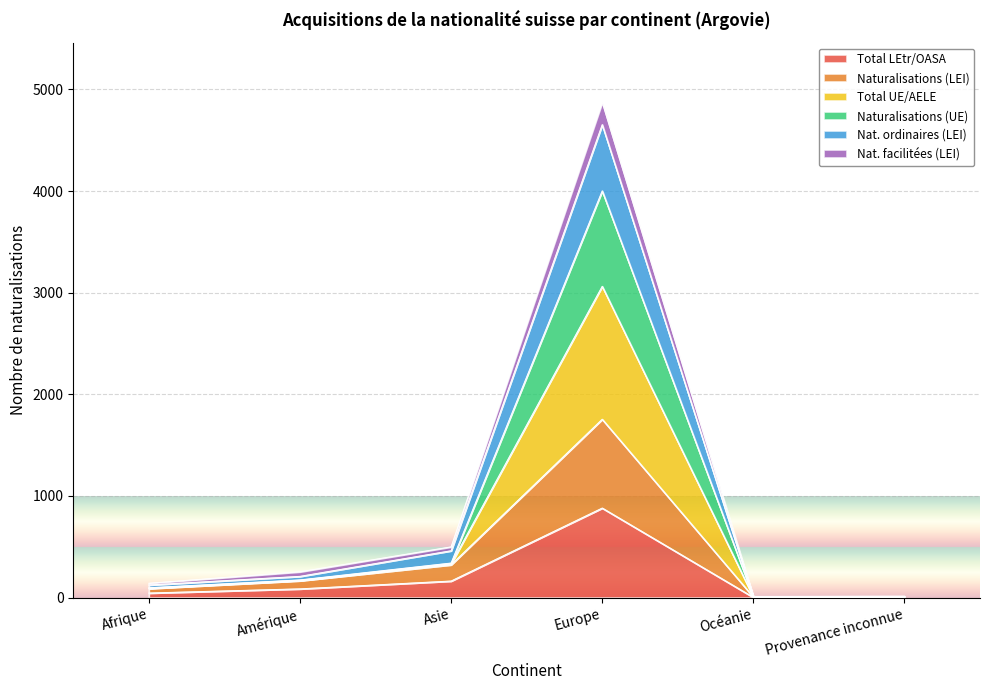

Which category has the lowest value in the Total LEtr/OASA series?

Océanie